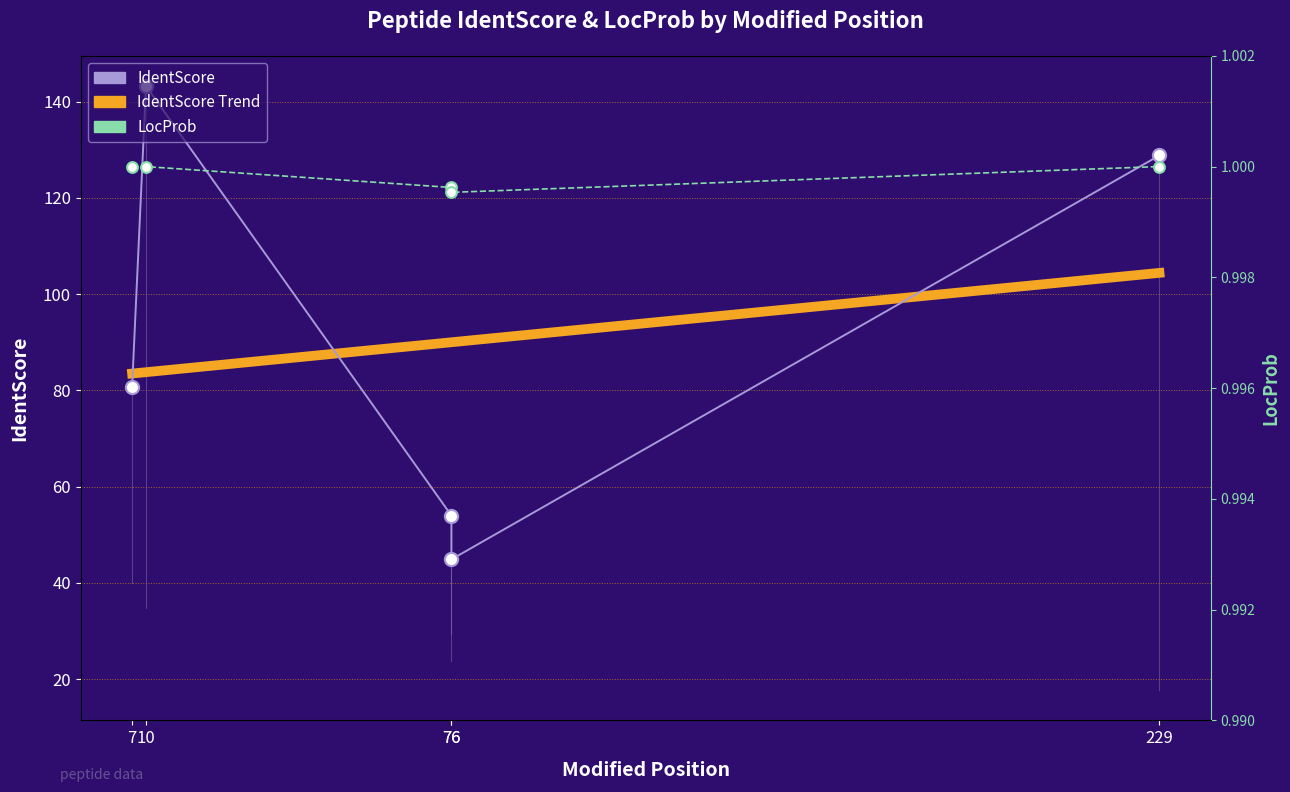

At how many categories does at least one series exceed 110?

2